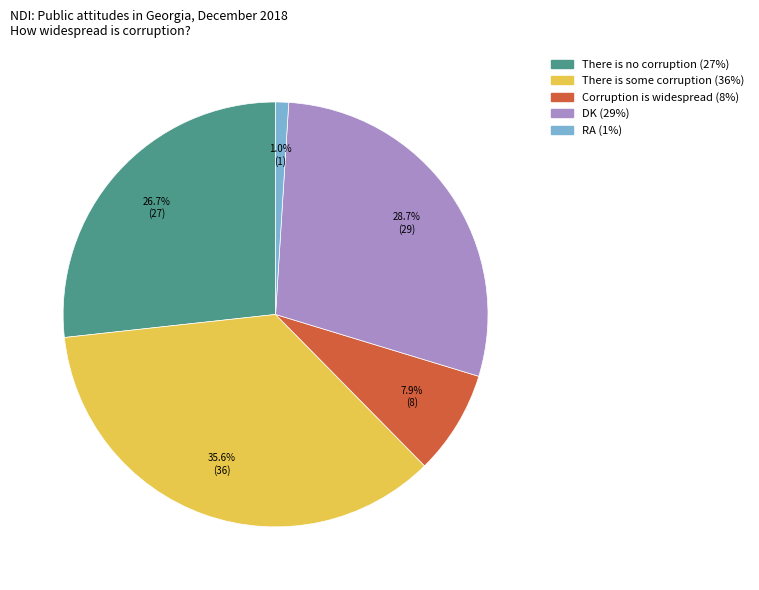

Rank the categories by value from highest to lowest.

There is some corruption, DK, There is no corruption, Corruption is widespread, RA